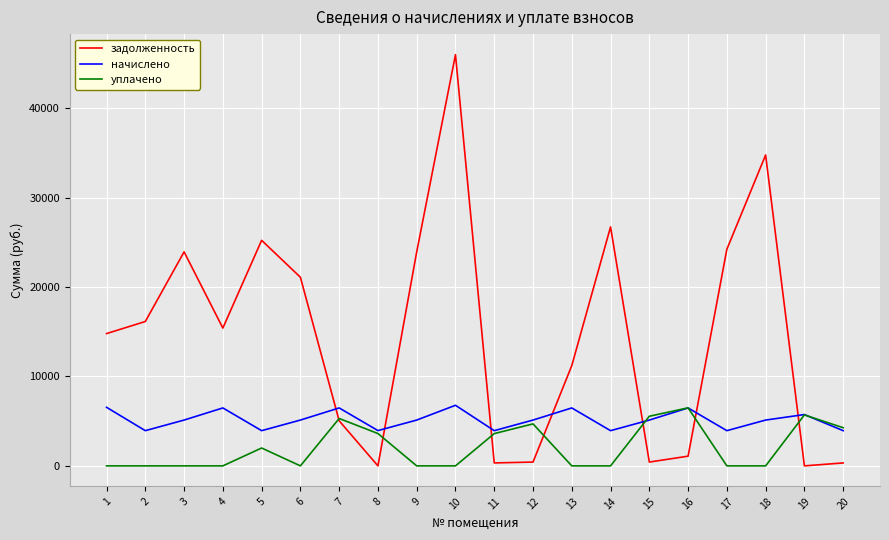

At 5, list the series in order from smallest to largest.

уплачено, начислено, задолженность